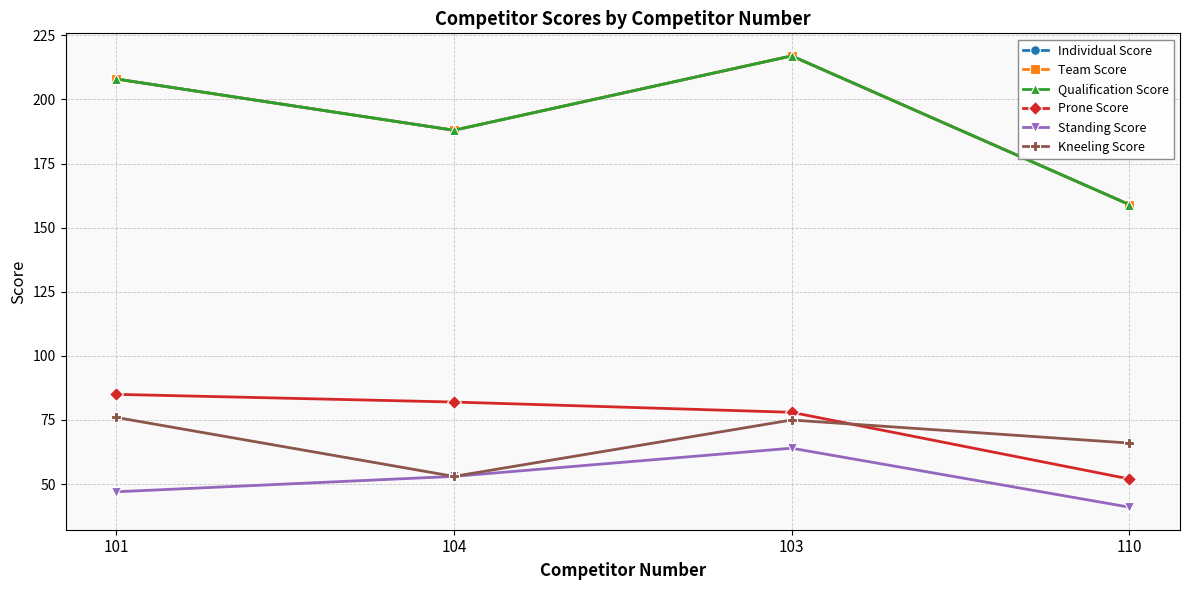

Is this an area chart (filled region under the line)?

No